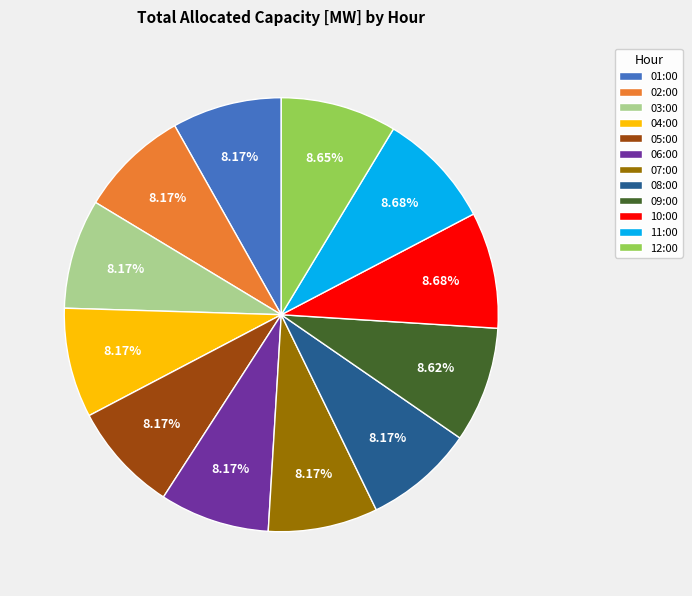

The 07:00 slice represents 1% of the pie. True or false?

False